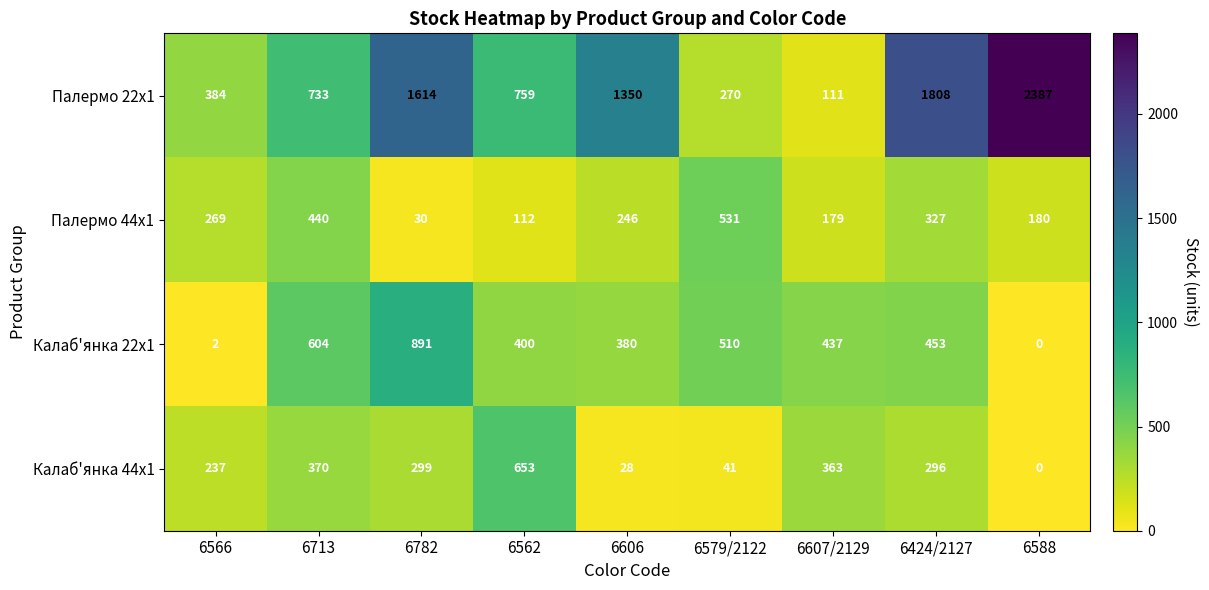

Where does the Палермо 44x1 series first go above 246?

6566